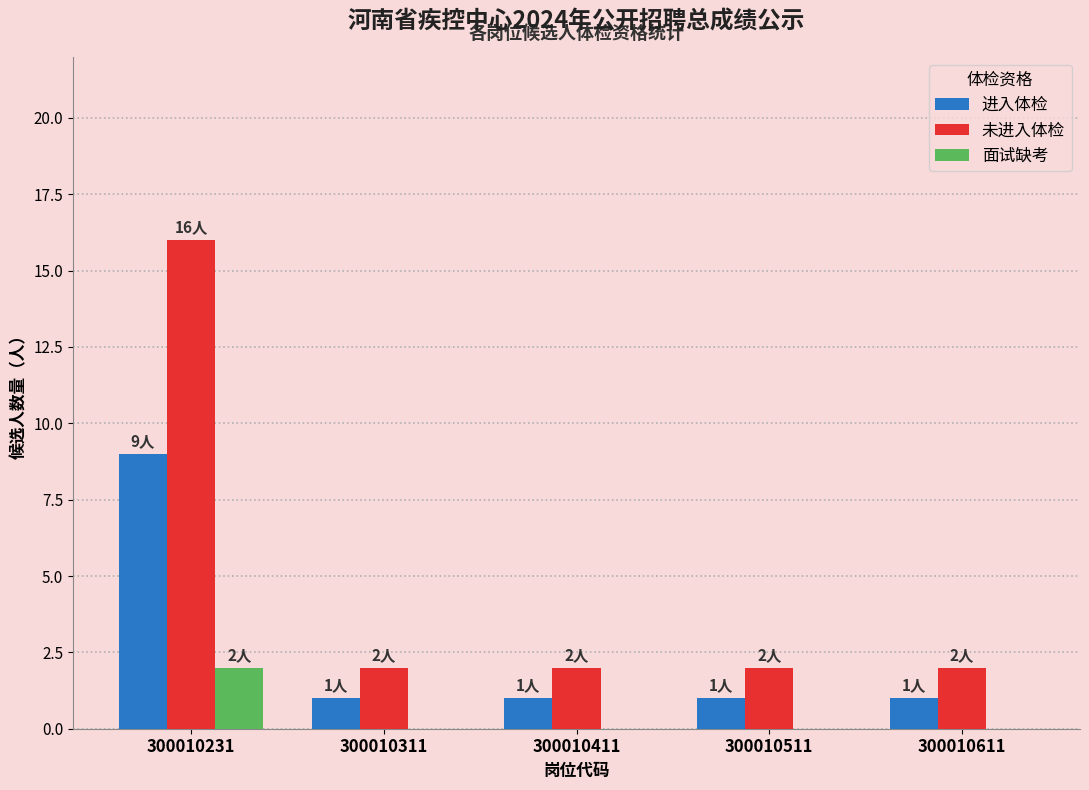

Is the value of 面试缺考 at 300010611 greater than the value of 进入体检 at 300010411?

No